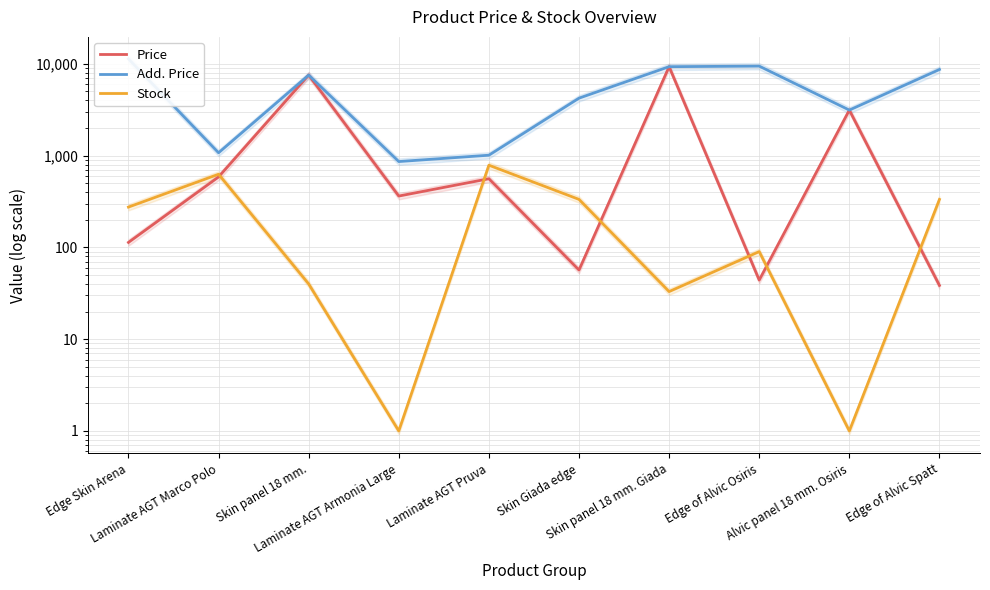

What are all the series names shown in the legend?

Price, Add. Price, Stock